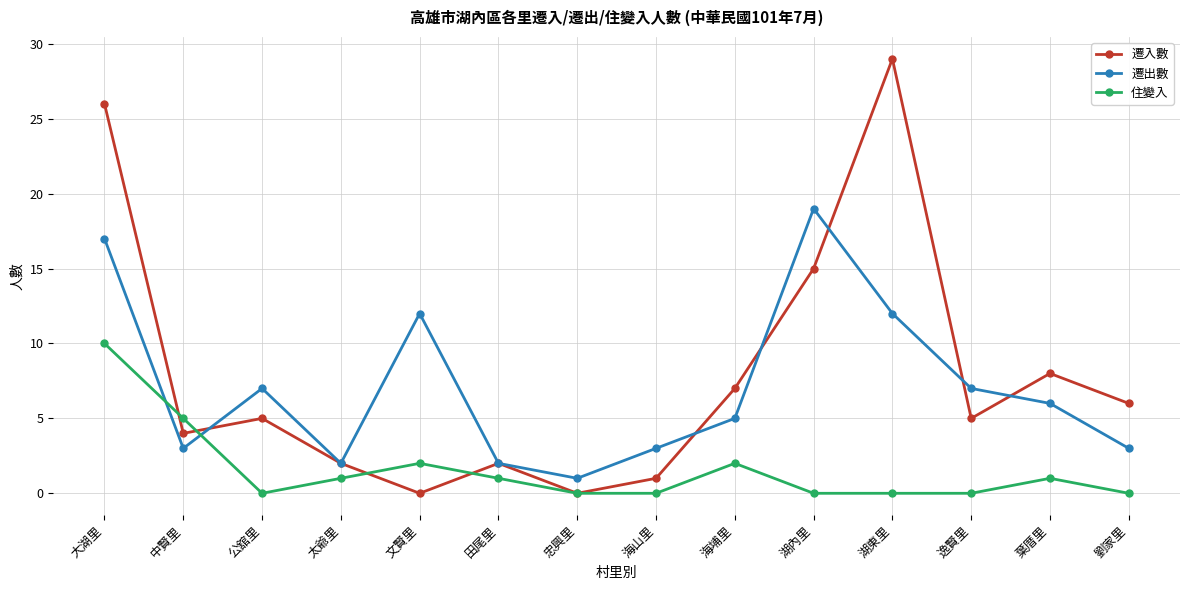

Does the chart have visible grid lines?

Yes